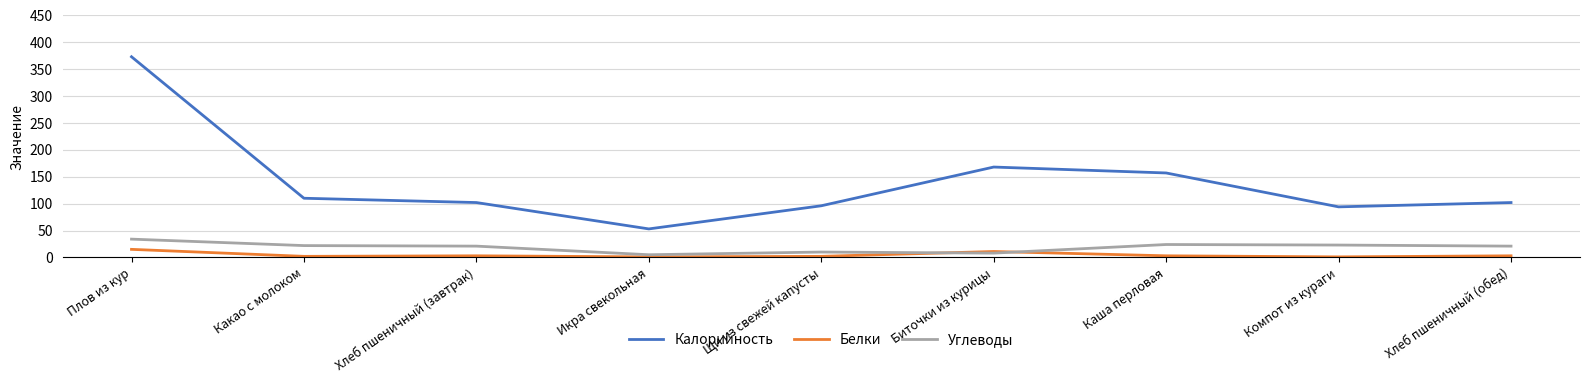

True or false: Белки has a value of 11 at Биточки из курицы.

True